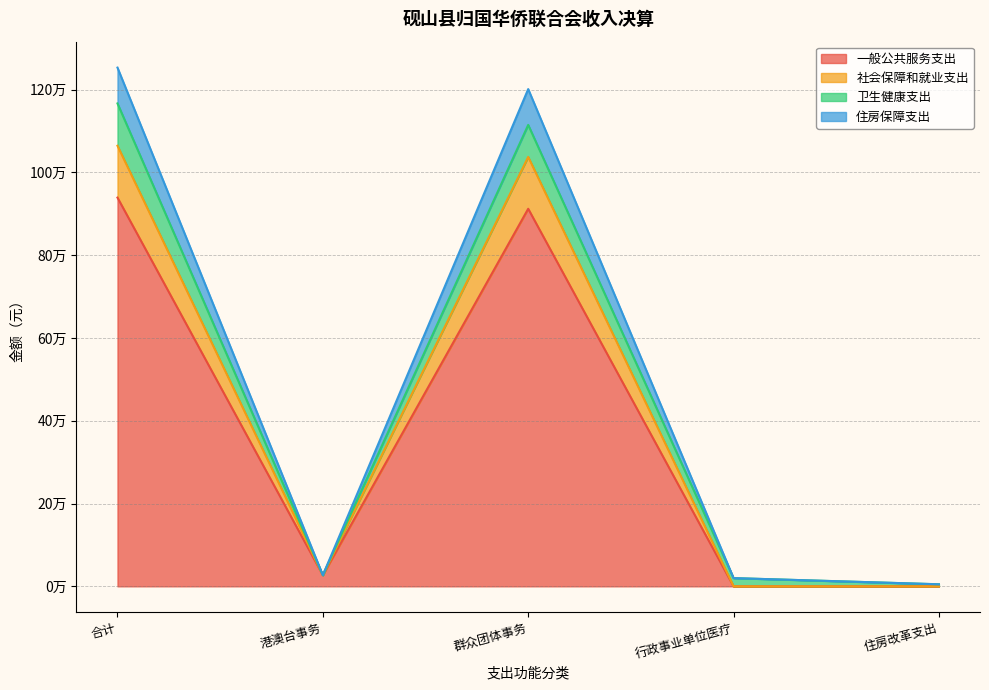

Does the chart have visible grid lines?

Yes